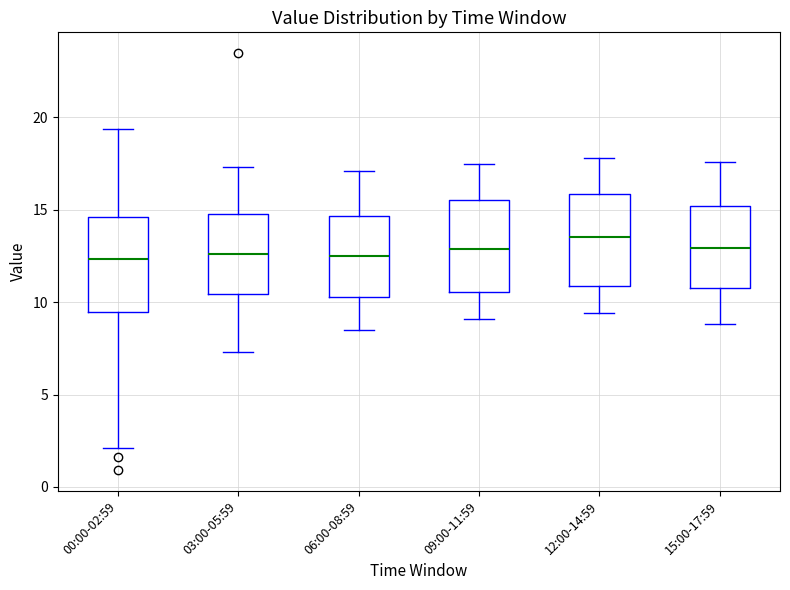

Reading left to right, transcribe this box plot: for each box, give where its median line is, the range the box spans, and where its two whiskers end, as read against the y-axis. The values are not printed on the chart, so give them approximately, as read against the axis.

00:00-02:59: median 12.5, box 9.5 to 14.5, whiskers 2.0 to 19.5
03:00-05:59: median 12.5, box 10.5 to 15.0, whiskers 7.5 to 17.5
06:00-08:59: median 12.5, box 10.5 to 14.5, whiskers 8.5 to 17.0
09:00-11:59: median 13.0, box 10.5 to 15.5, whiskers 9.0 to 17.5
12:00-14:59: median 13.5, box 11.0 to 16.0, whiskers 9.5 to 18.0
15:00-17:59: median 13.0, box 11.0 to 15.0, whiskers 9.0 to 17.5